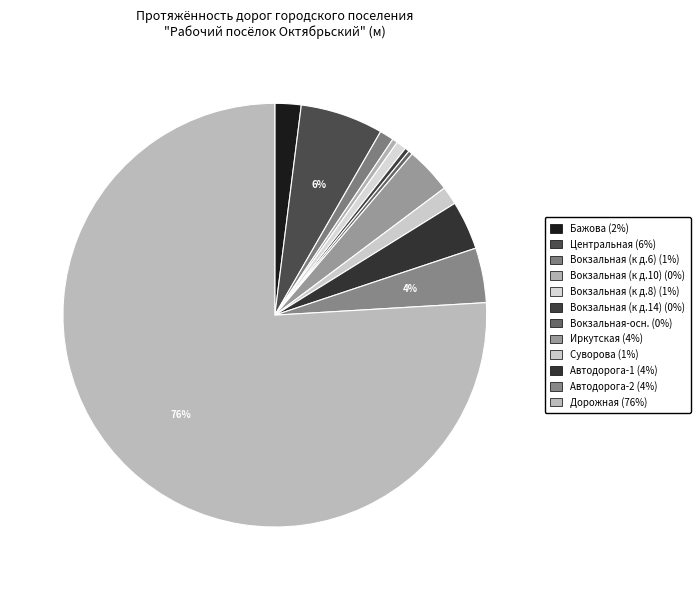

How many segments does this pie chart have?

12